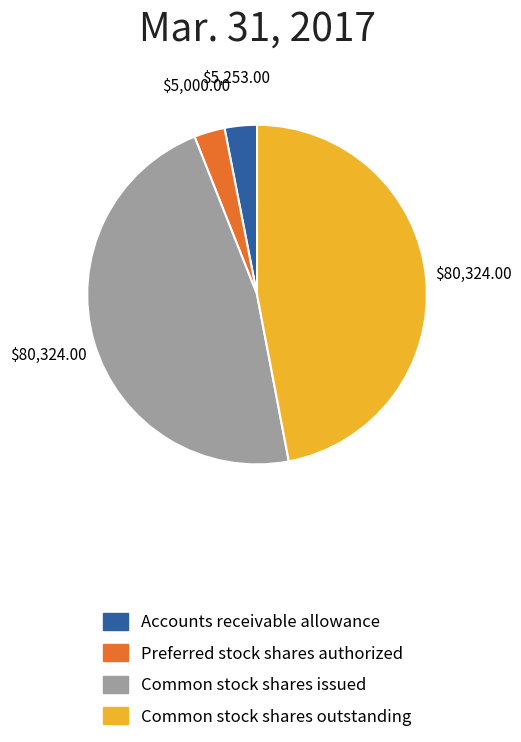

Does Common stock shares issued represent more than half of the total?

No